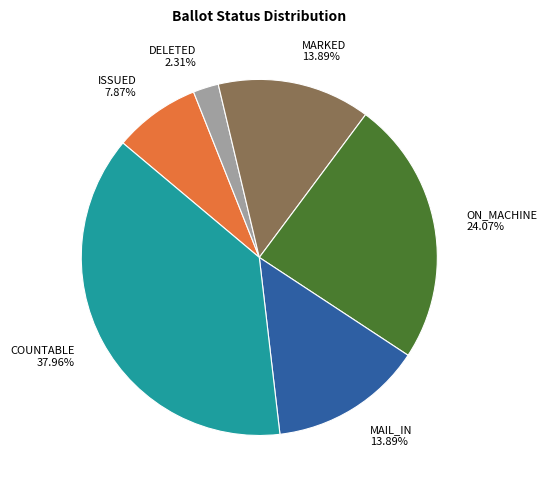

Which has a higher value, DELETED or COUNTABLE?

COUNTABLE